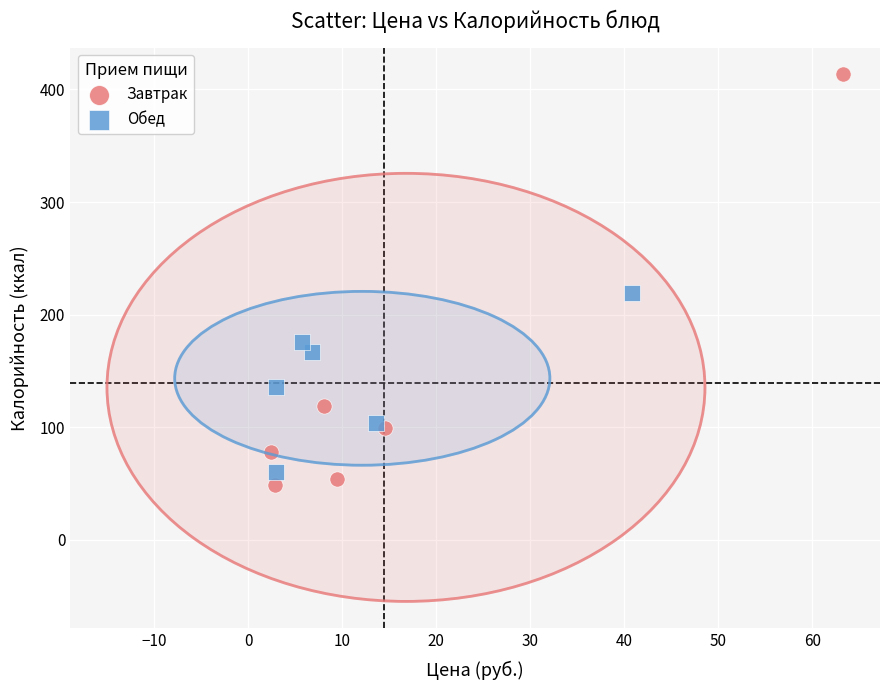

Which series reaches the maximum Y coordinate?

Завтрак